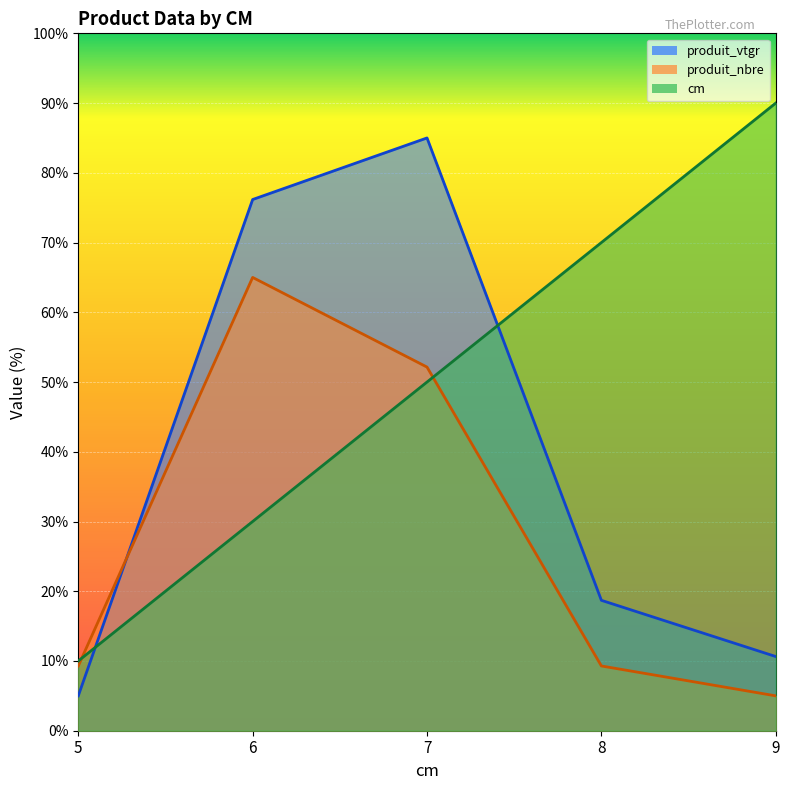

What is the greatest value displayed?

90.0